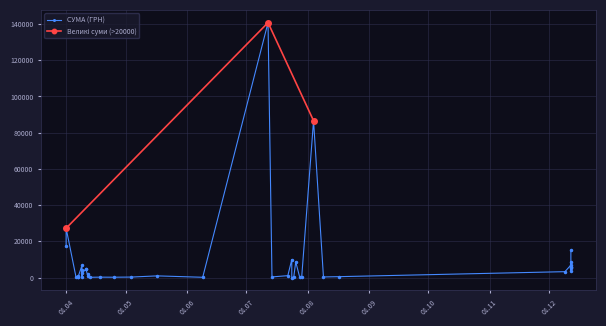

How many points are lower than both their immediate neighbors (excluding endpoints)?

13